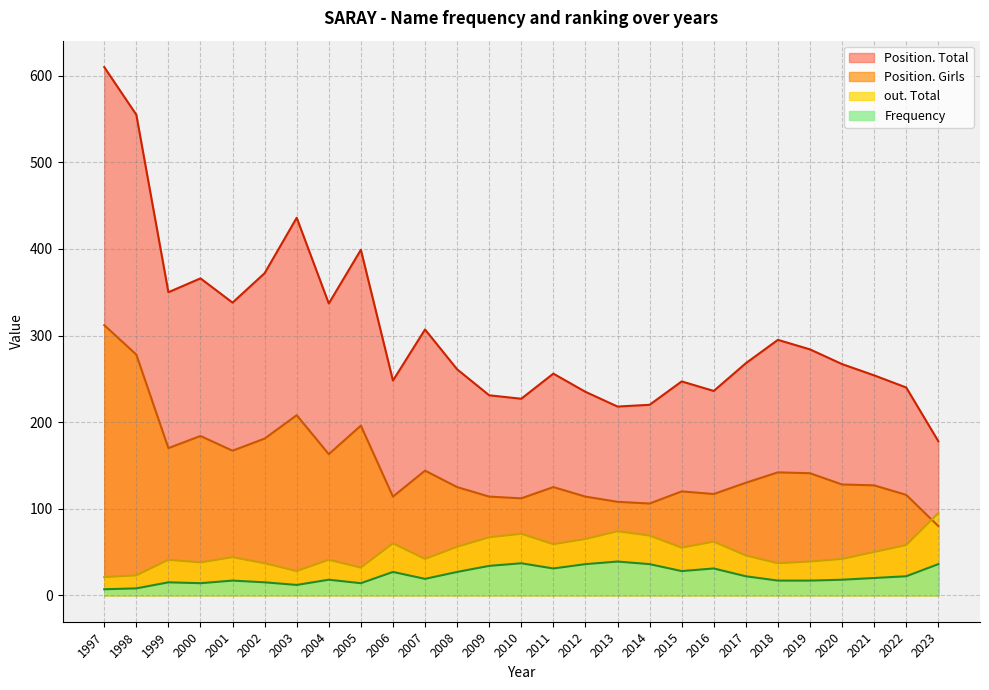

What is the value of the Position. Girls point at the 20th from the left?

117